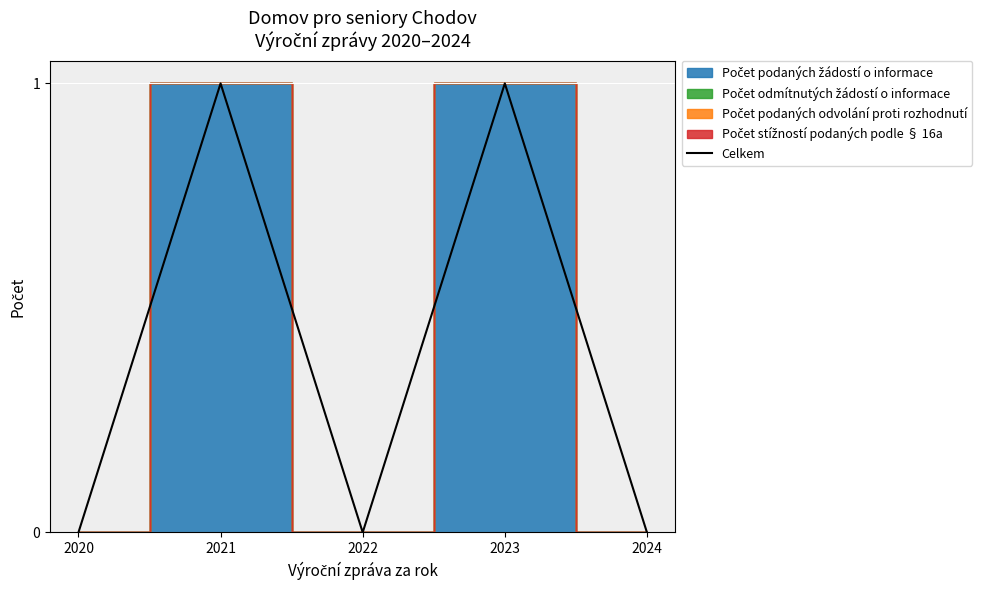

At which category does the data reach its first local valley?

2022